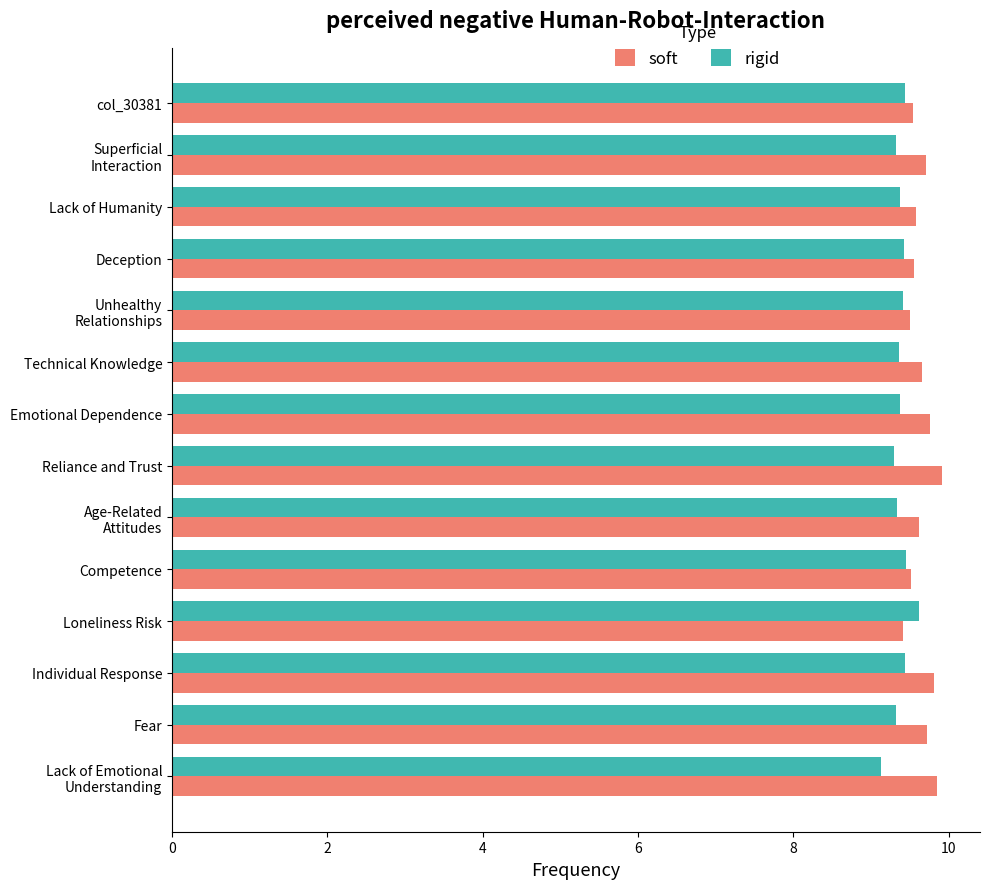

How many soft values are between 9 and 10?

14